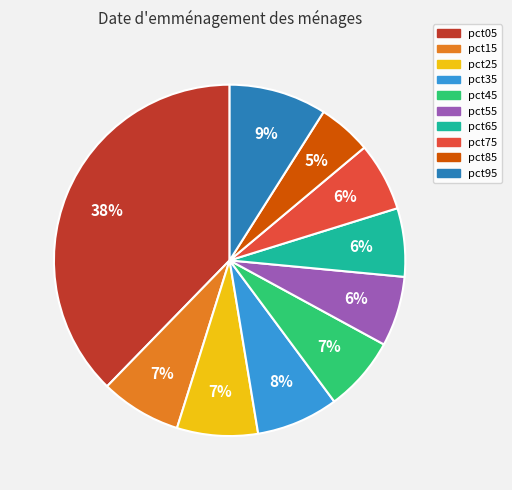

True or false: pct25 accounts for 1% of the total.

False